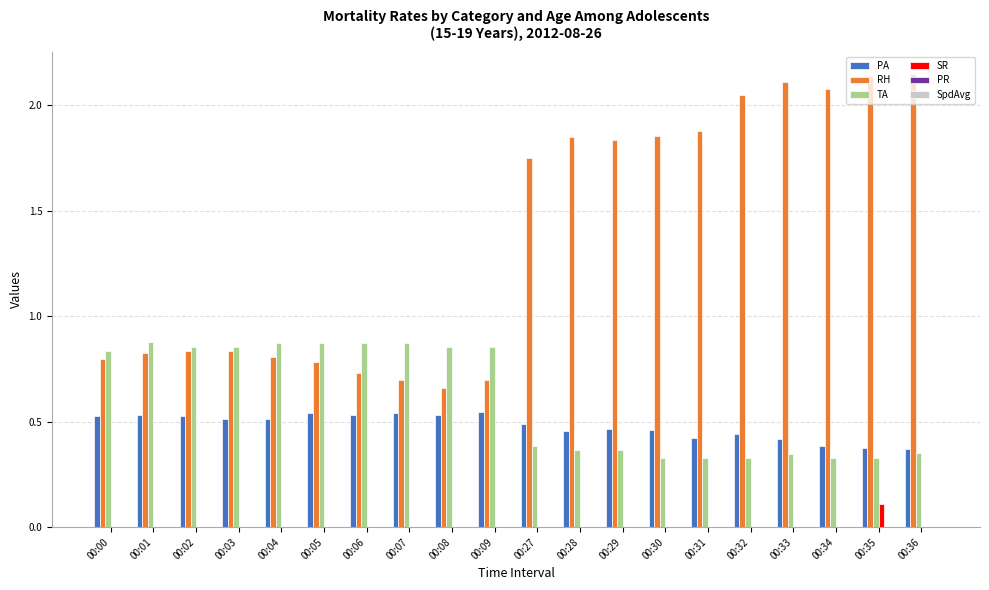

At which category is the sum across all series the highest?

00:35